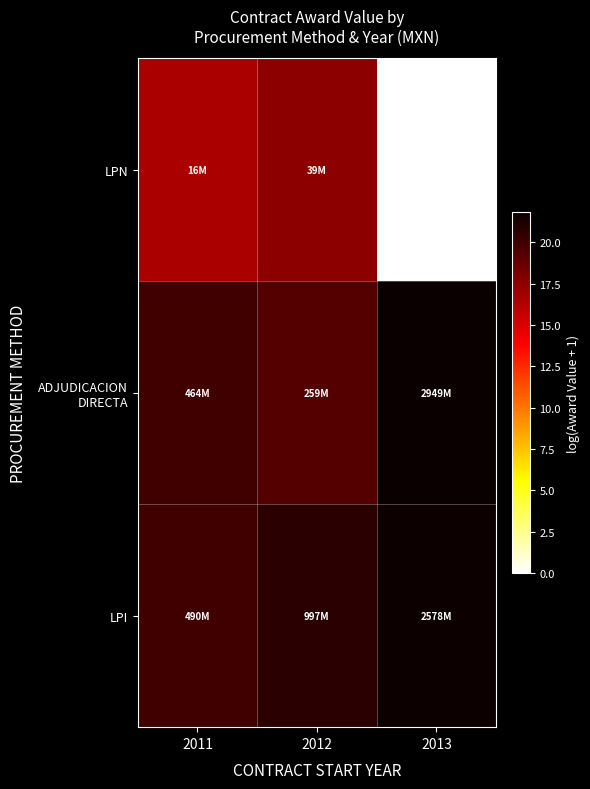

Is it true that LPN equals 0.0 at 2013?

True